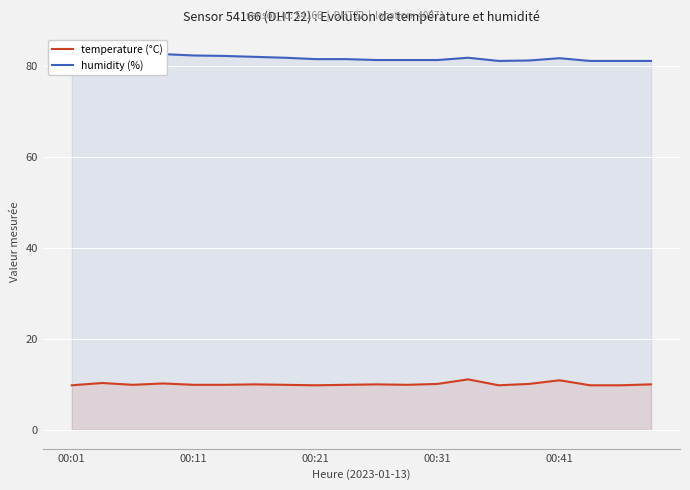

Is the value of temperature (°C) at 7 greater than the value of humidity (%) at 18?

No